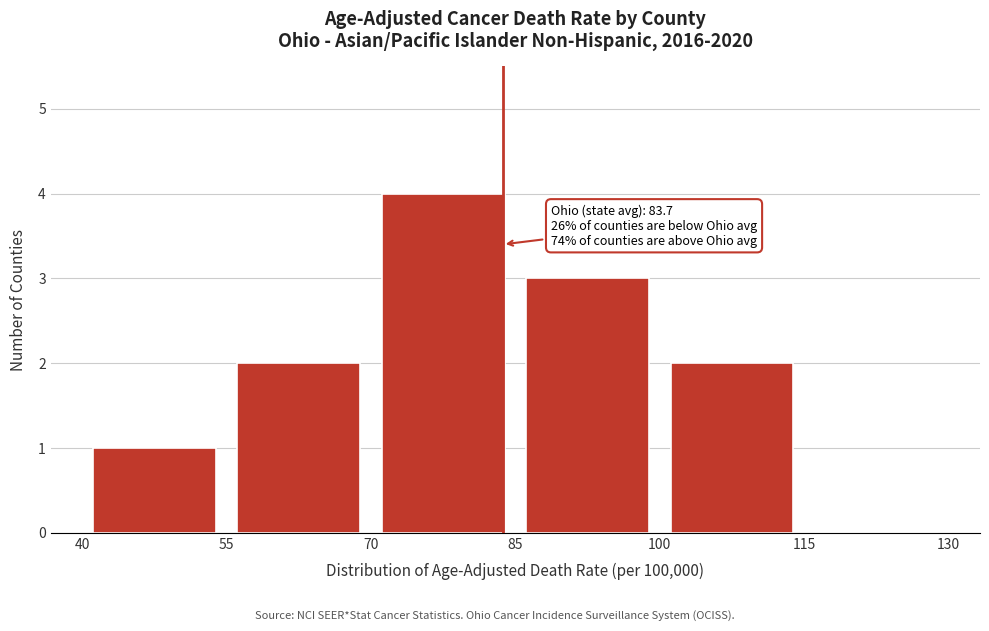

Over which range of the x-axis is the bar tallest?

70 to 85